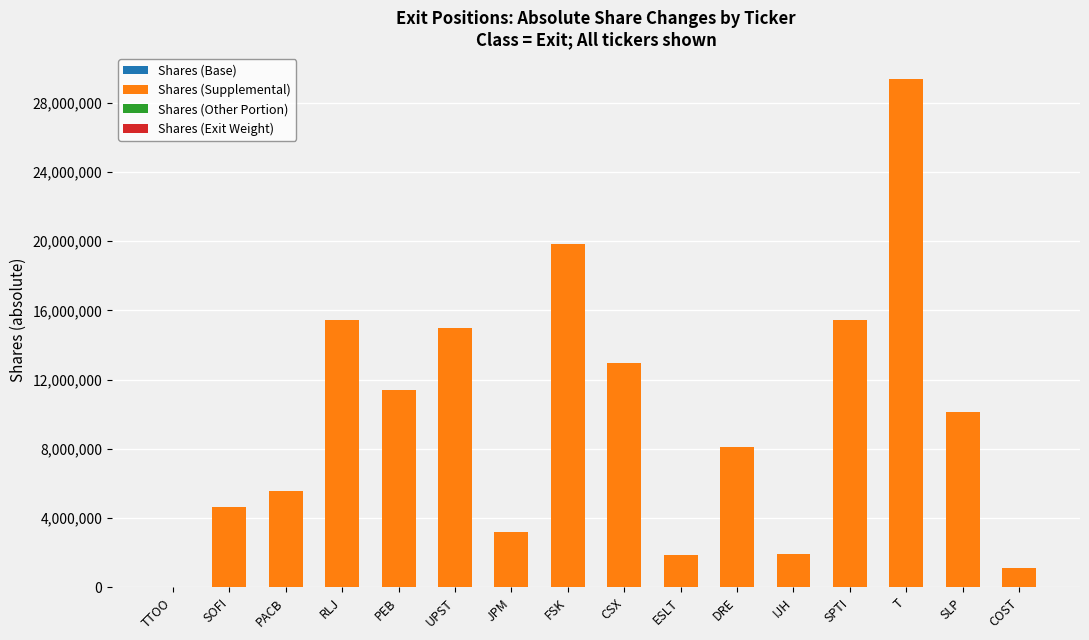

At which category is the sum across all series the highest?

T